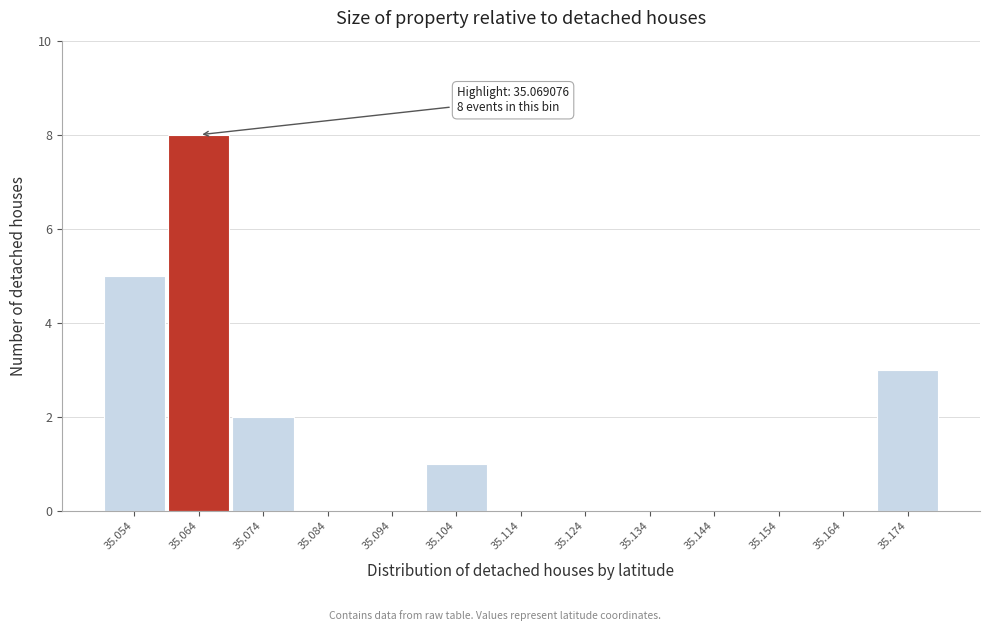

Reading left to right, what are all the values shown in this chart?

35.054=5	35.064=8	35.074=2	35.084=0	35.094=0	35.104=1	35.114=0	35.124=0	35.134=0	35.144=0	35.154=0	35.164=0	35.174=3